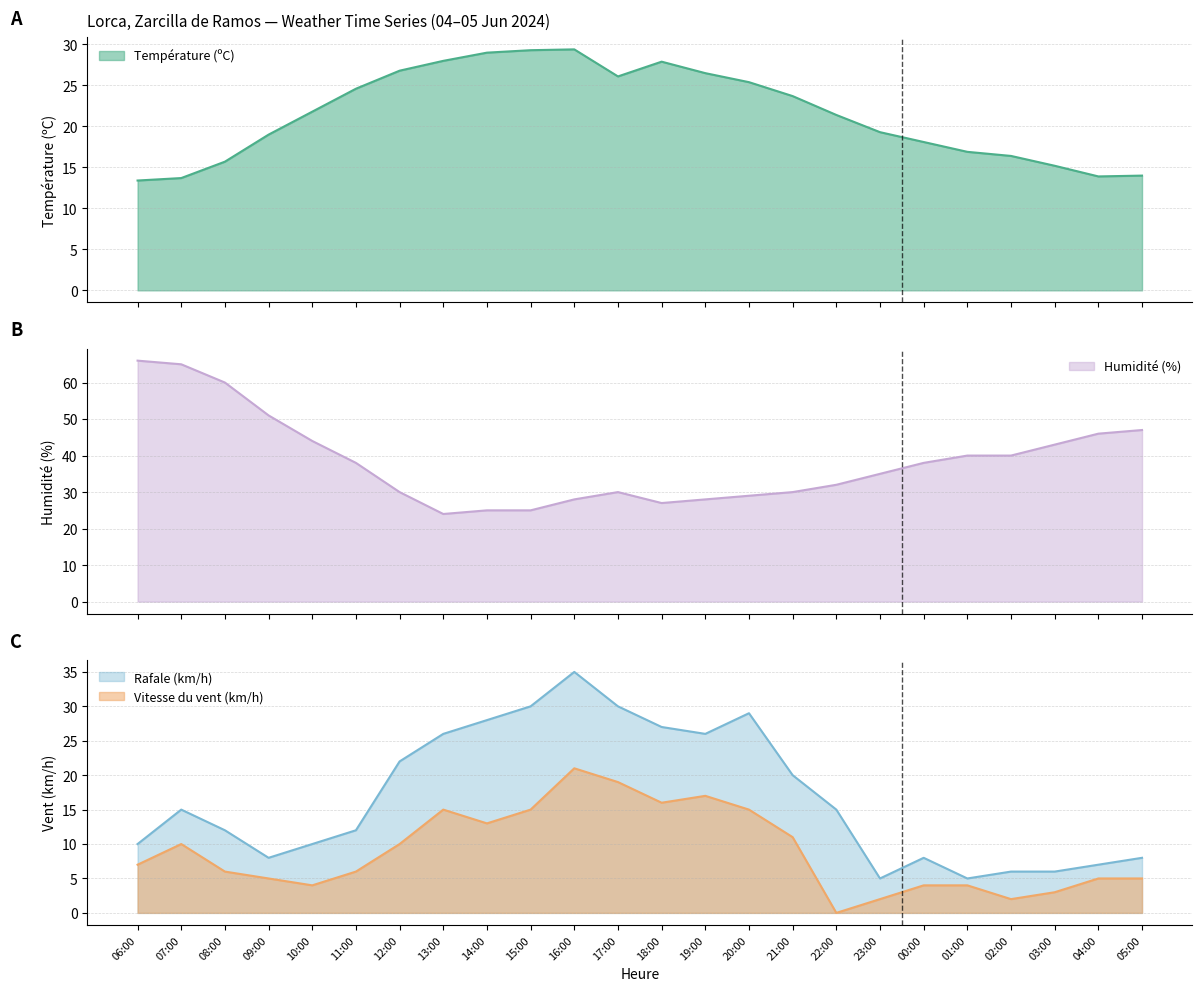

What are all the series names shown in the legend?

Température (ºC), Humidité (%), Vitesse du vent (km/h), Rafale (km/h)